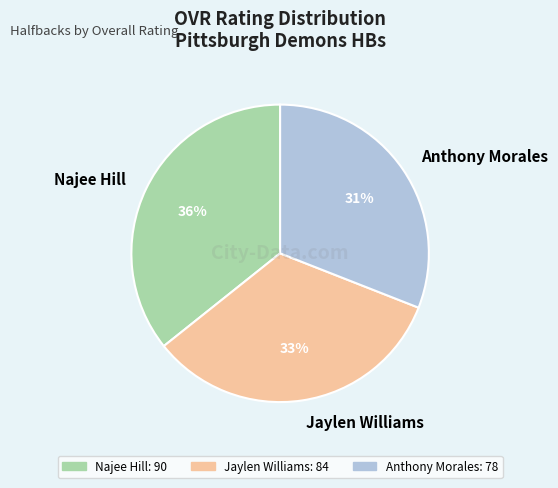

Between Anthony Morales and Najee Hill, which is larger?

Najee Hill